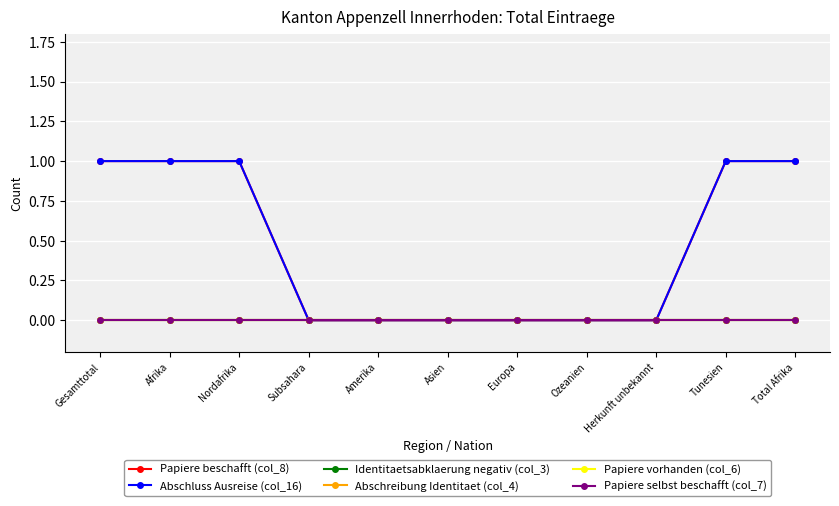

The Papiere selbst beschafft (col_7) series shows 0 at Amerika. True or false?

True